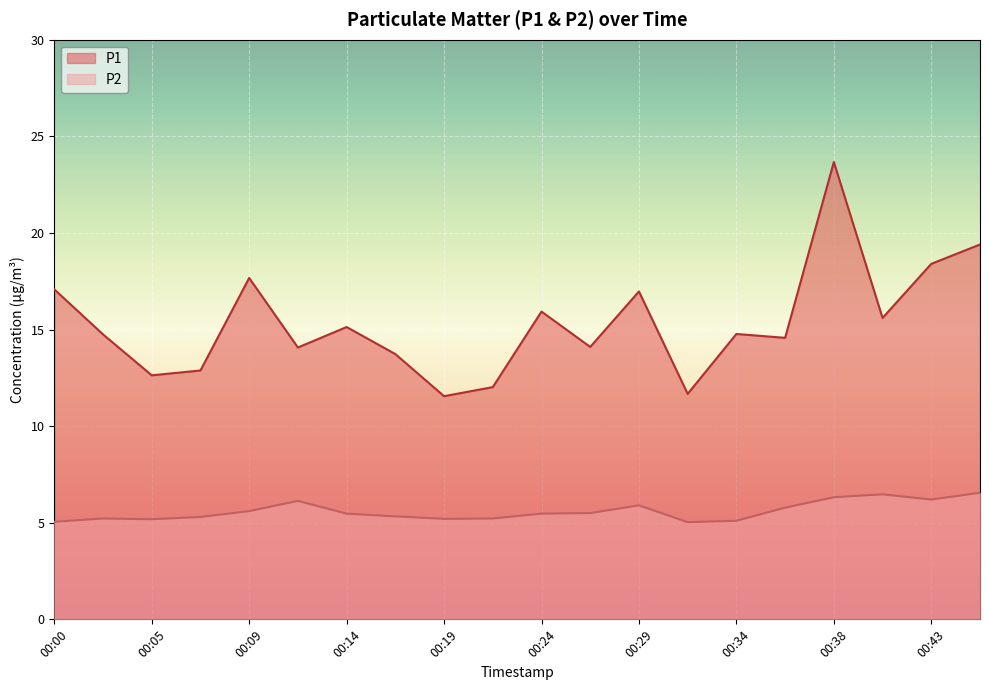

Read the P2 value at 00:05.

5.2